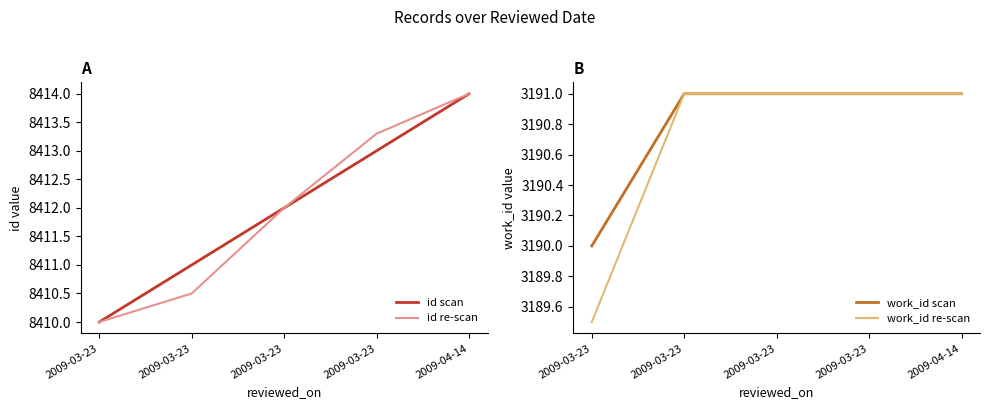

Does the chart have visible grid lines?

No